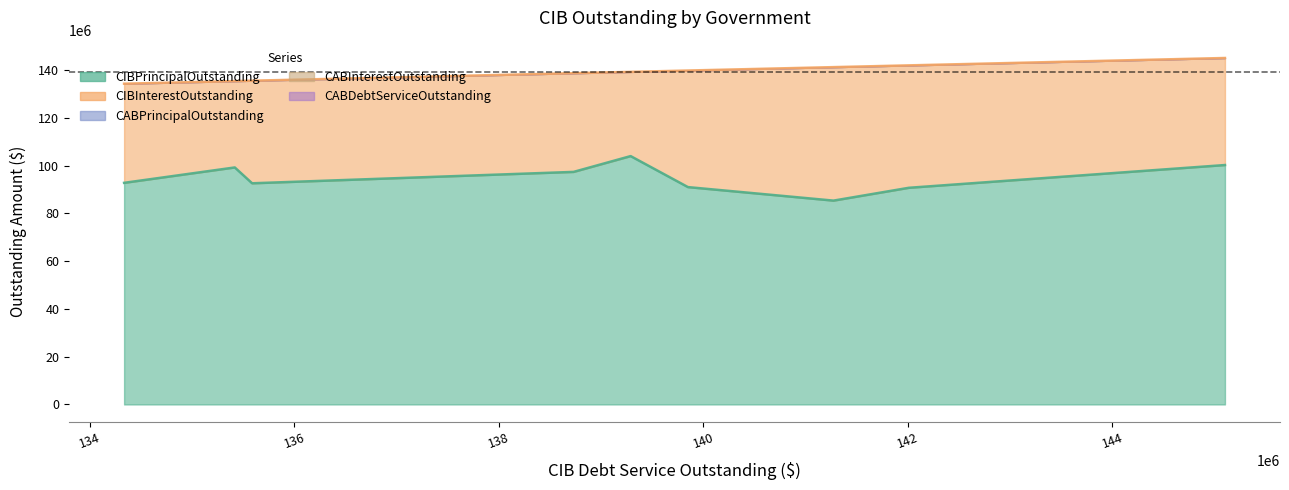

Which series changed the most between Harris County MUD 400 and Generation Park Management District?

CIBInterestOutstanding